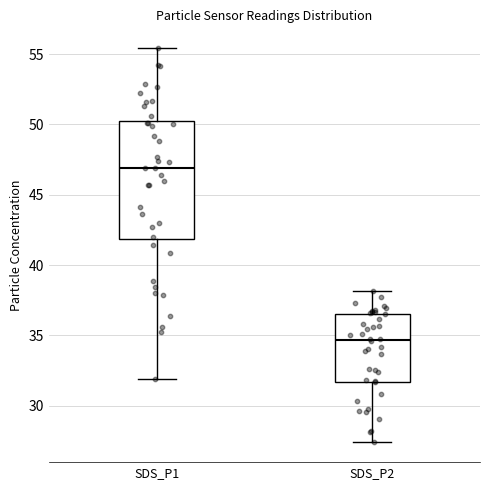

Which box has the lowest median line?

SDS_P2